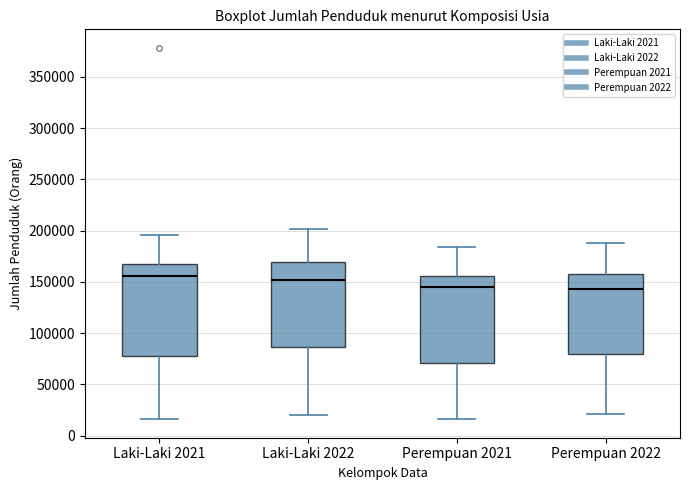

Where is the upper edge of the box for Laki-Laki 2022 on the y-axis? The values are not printed on the chart, so give them approximately, as read against the axis.

170000